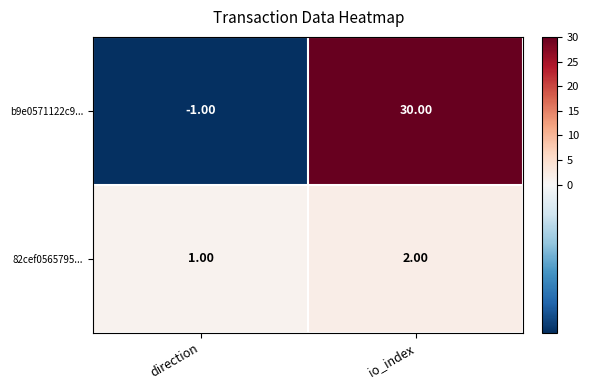

What is the spread (max minus min) of values at io_index?

28